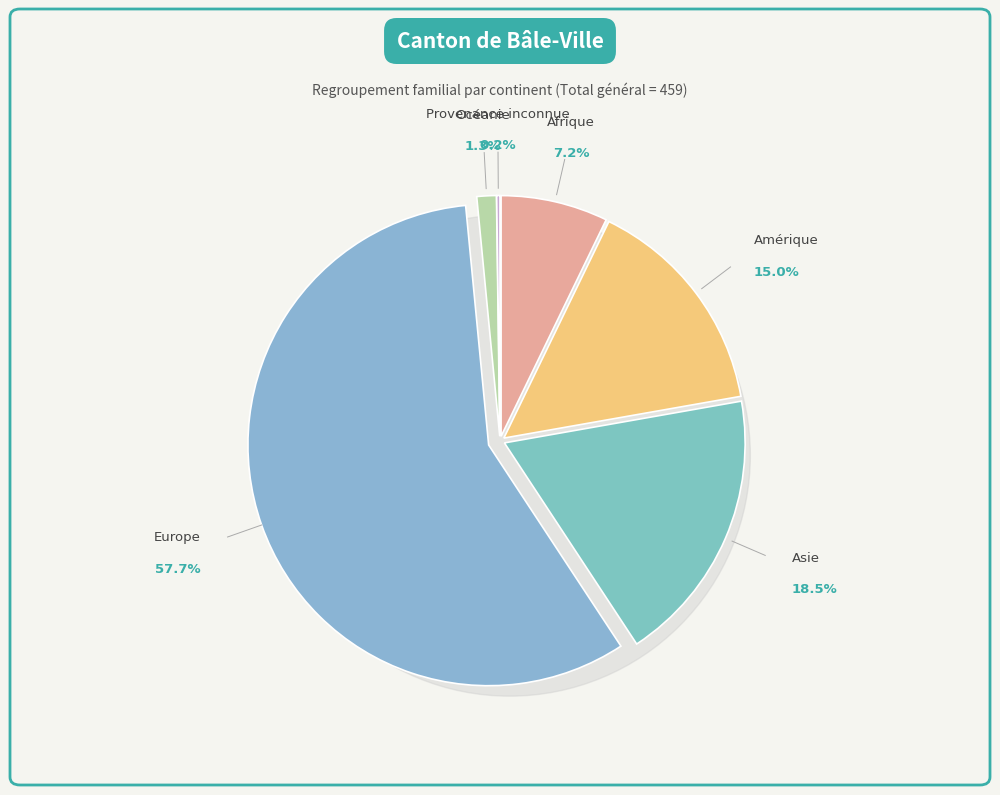

True or false: Amérique accounts for 15% of the total.

True